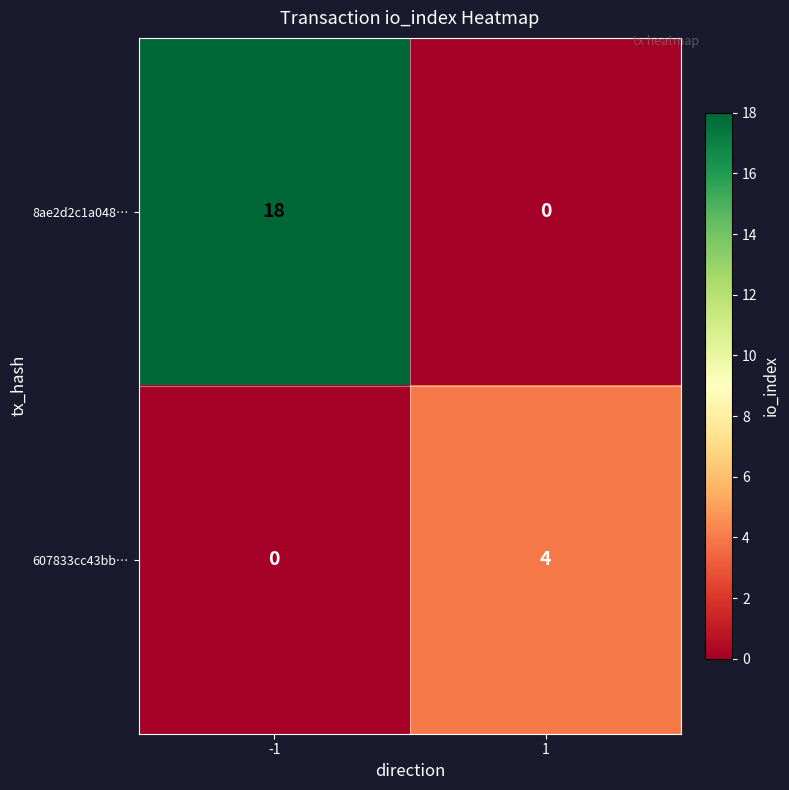

Reading left to right, what are all the values shown in this chart?

8ae2d2c1a048…: -1=18	1=0
607833cc43bb…: -1=0	1=4